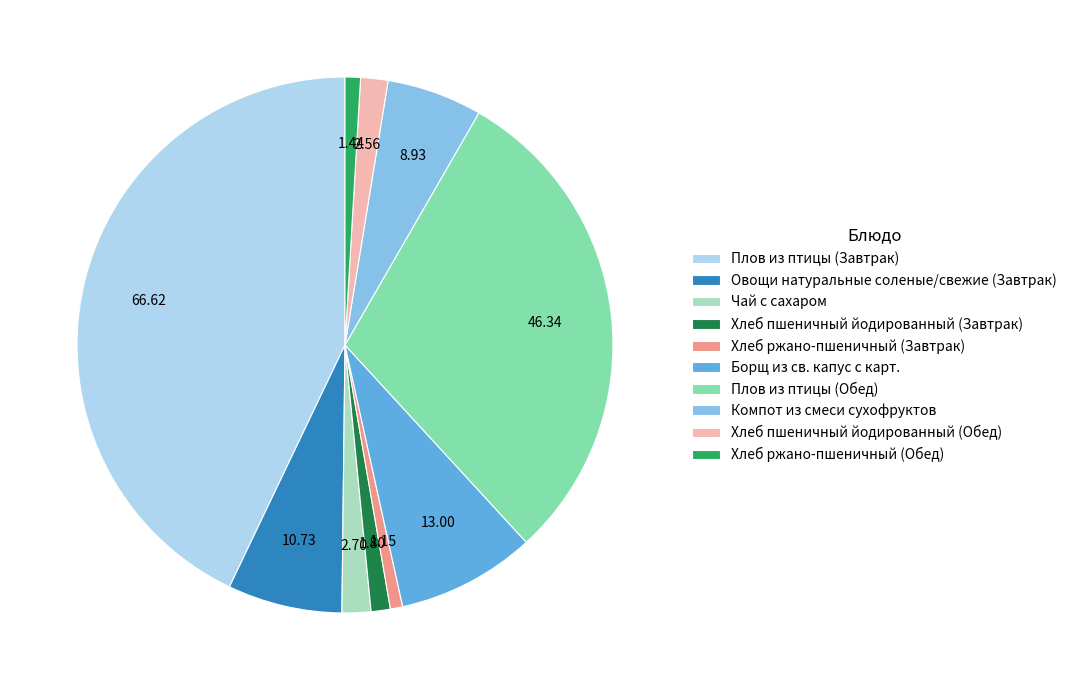

Which category has the biggest portion of the pie?

Плов из птицы (Завтрак)